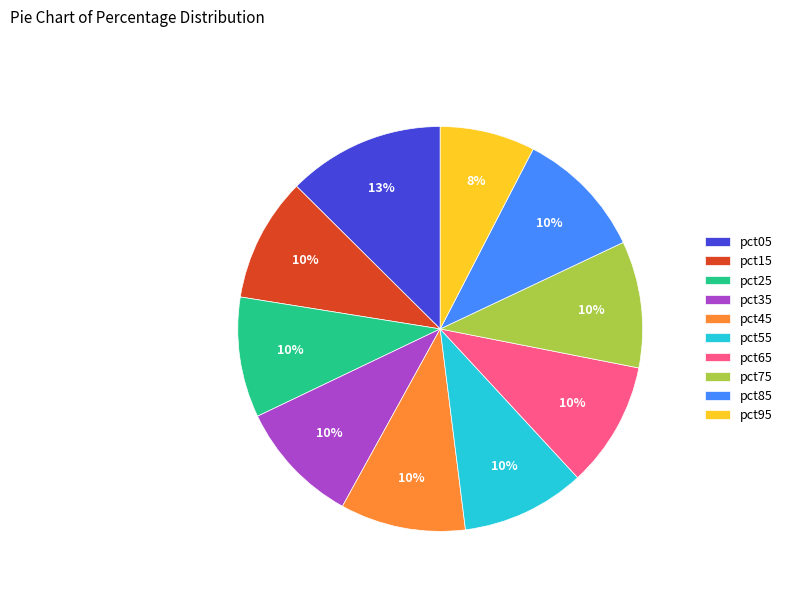

To the nearest percent, what percentage of the pie is pct65?

10%